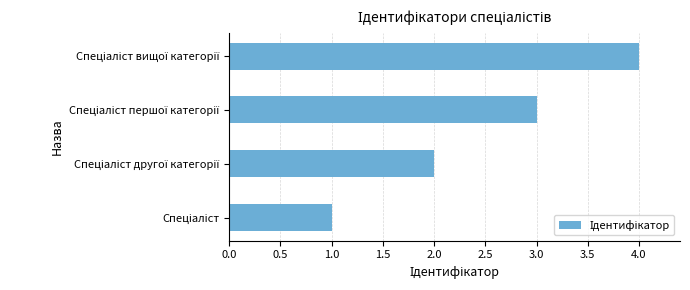

Count the number of categories in the chart.

4